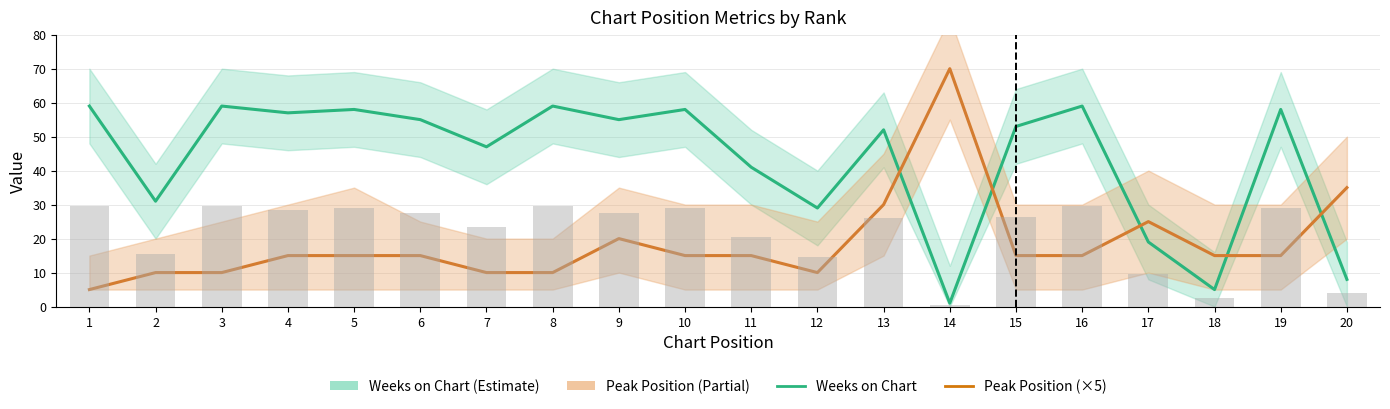

What is the minimum value for Weeks on Chart?

1